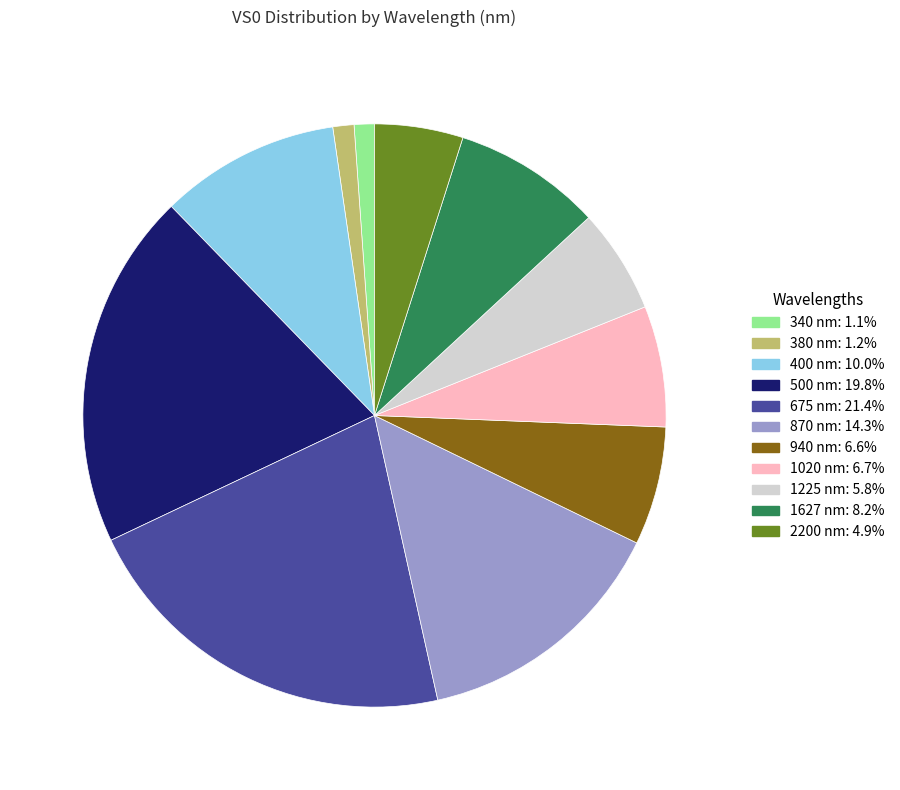

Does any single category account for the majority?

No